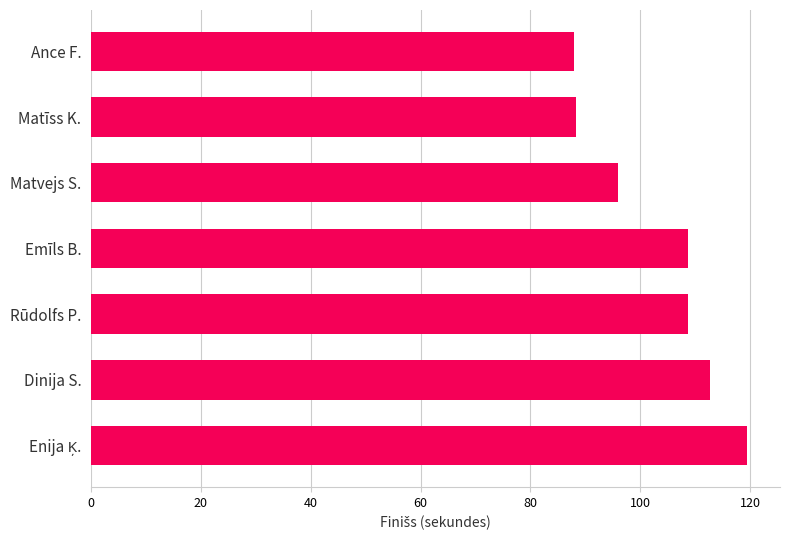

What is the smallest value displayed?

87.9